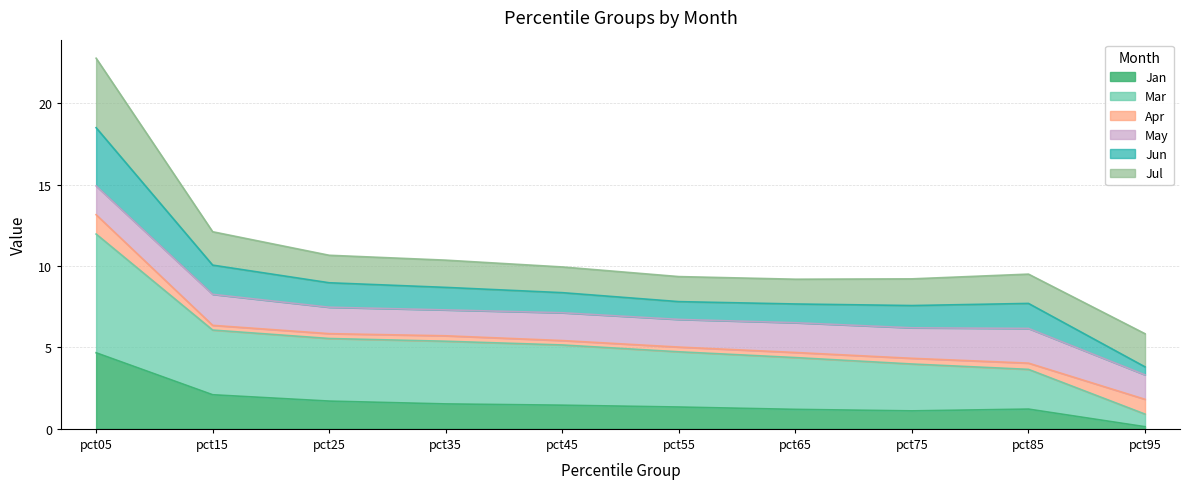

At which category is the sum across all series the highest?

pct05